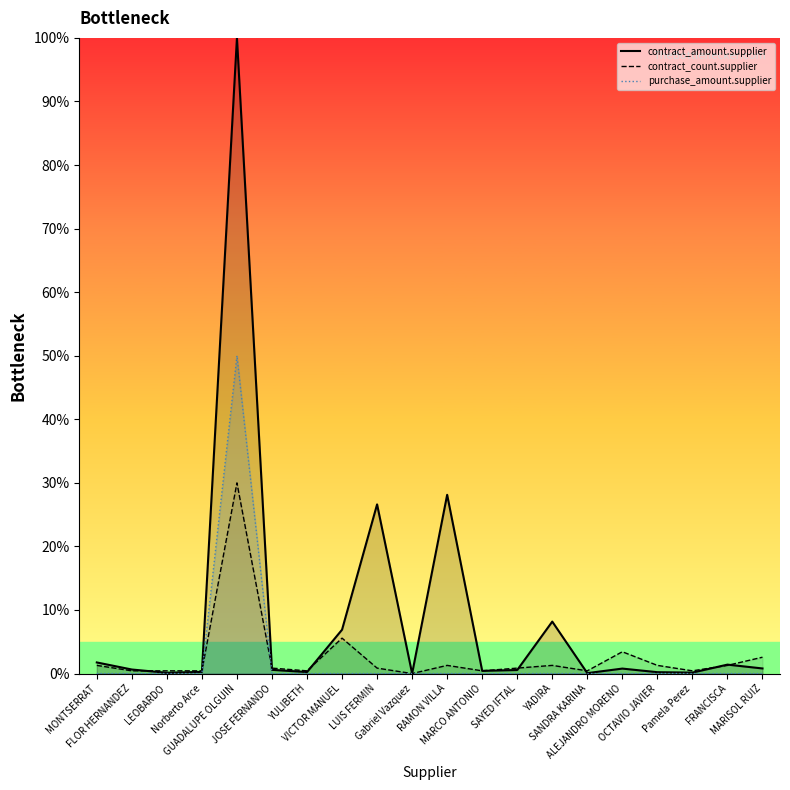

At which category does contract_amount.supplier reach its first local peak?

GUADALUPE OLGUIN